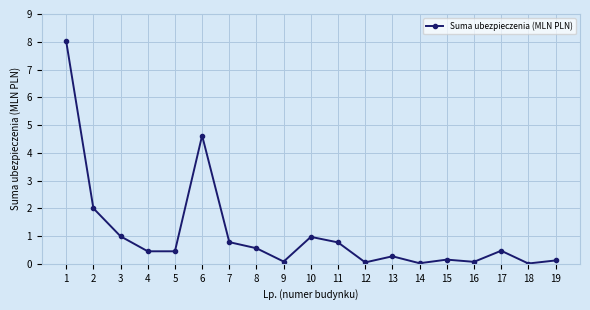

Where is the first local maximum?

6